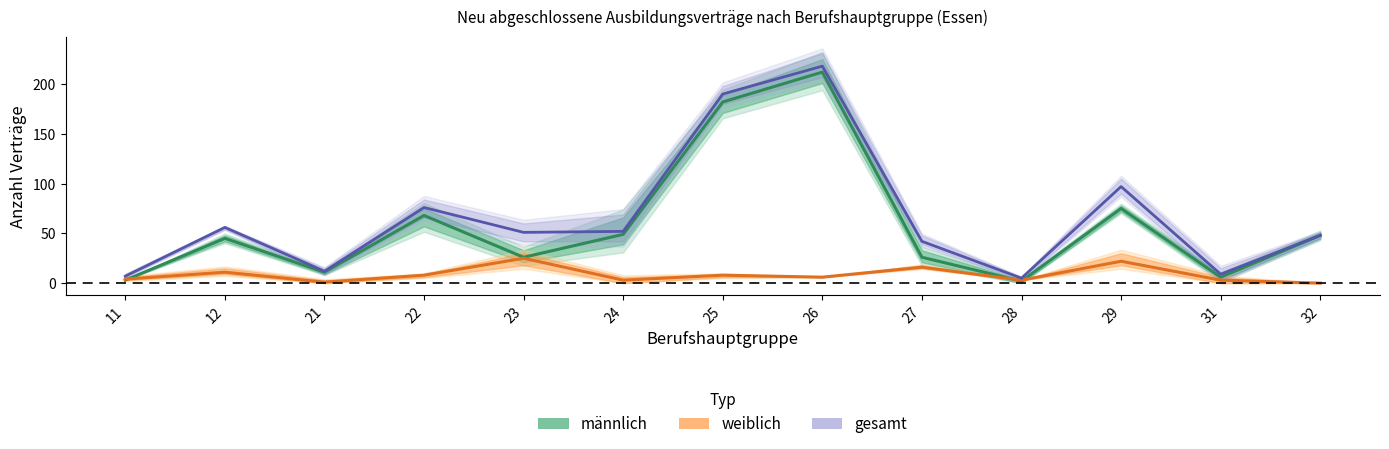

What is the difference between the maximum and minimum values in the männlich (Mittel) series?

210